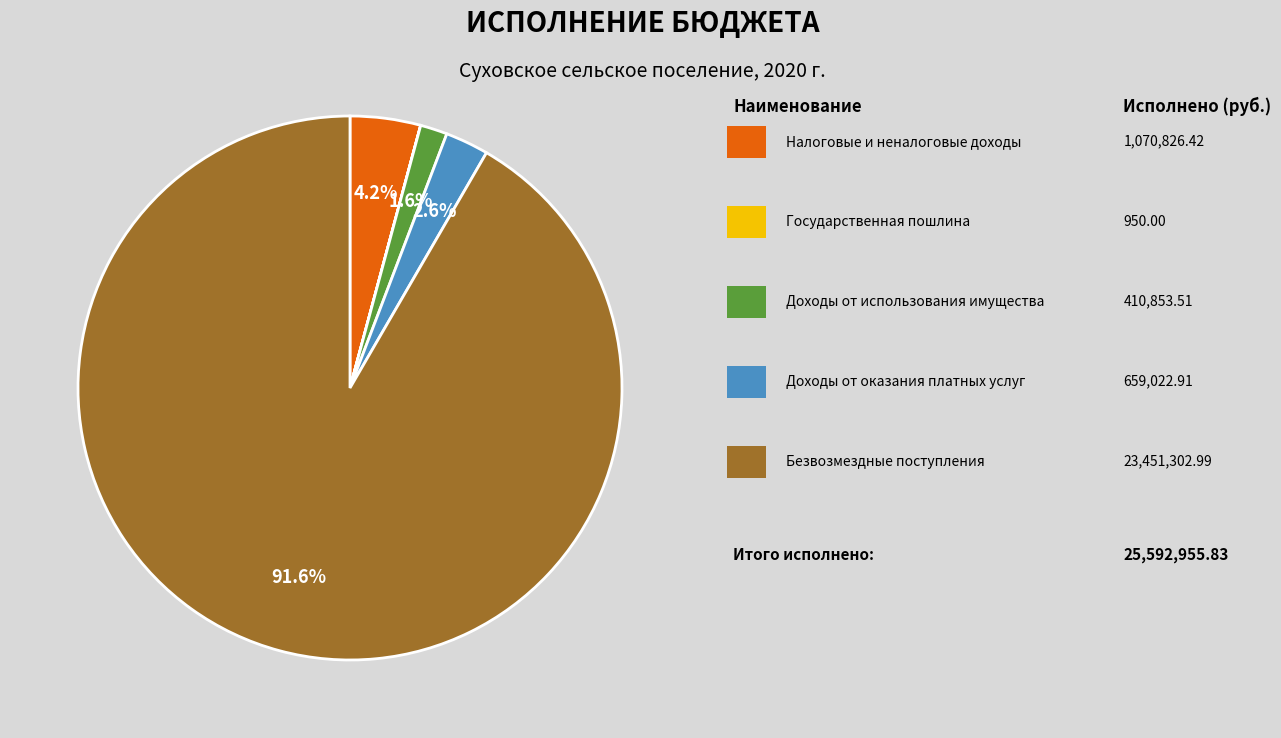

Is there any slice that represents more than half of the pie?

Yes